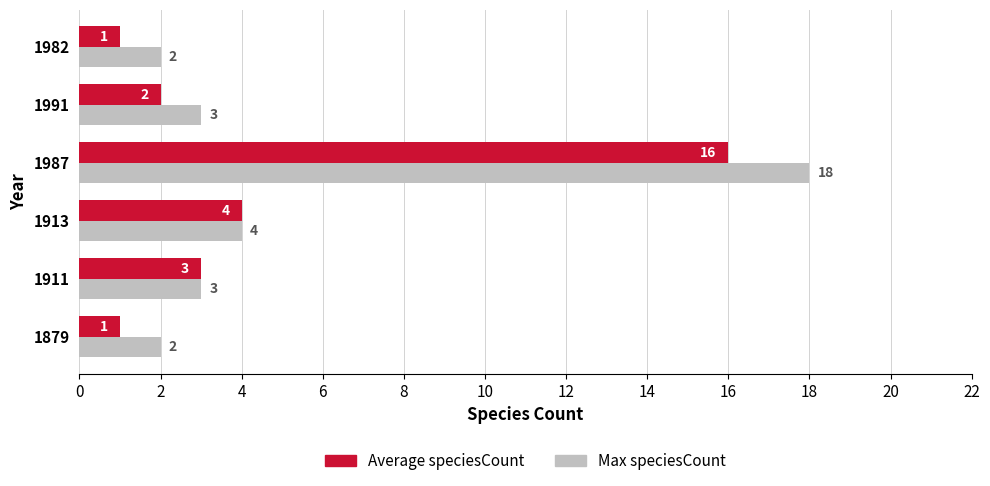

Which series has the largest range (max minus min)?

Max speciesCount